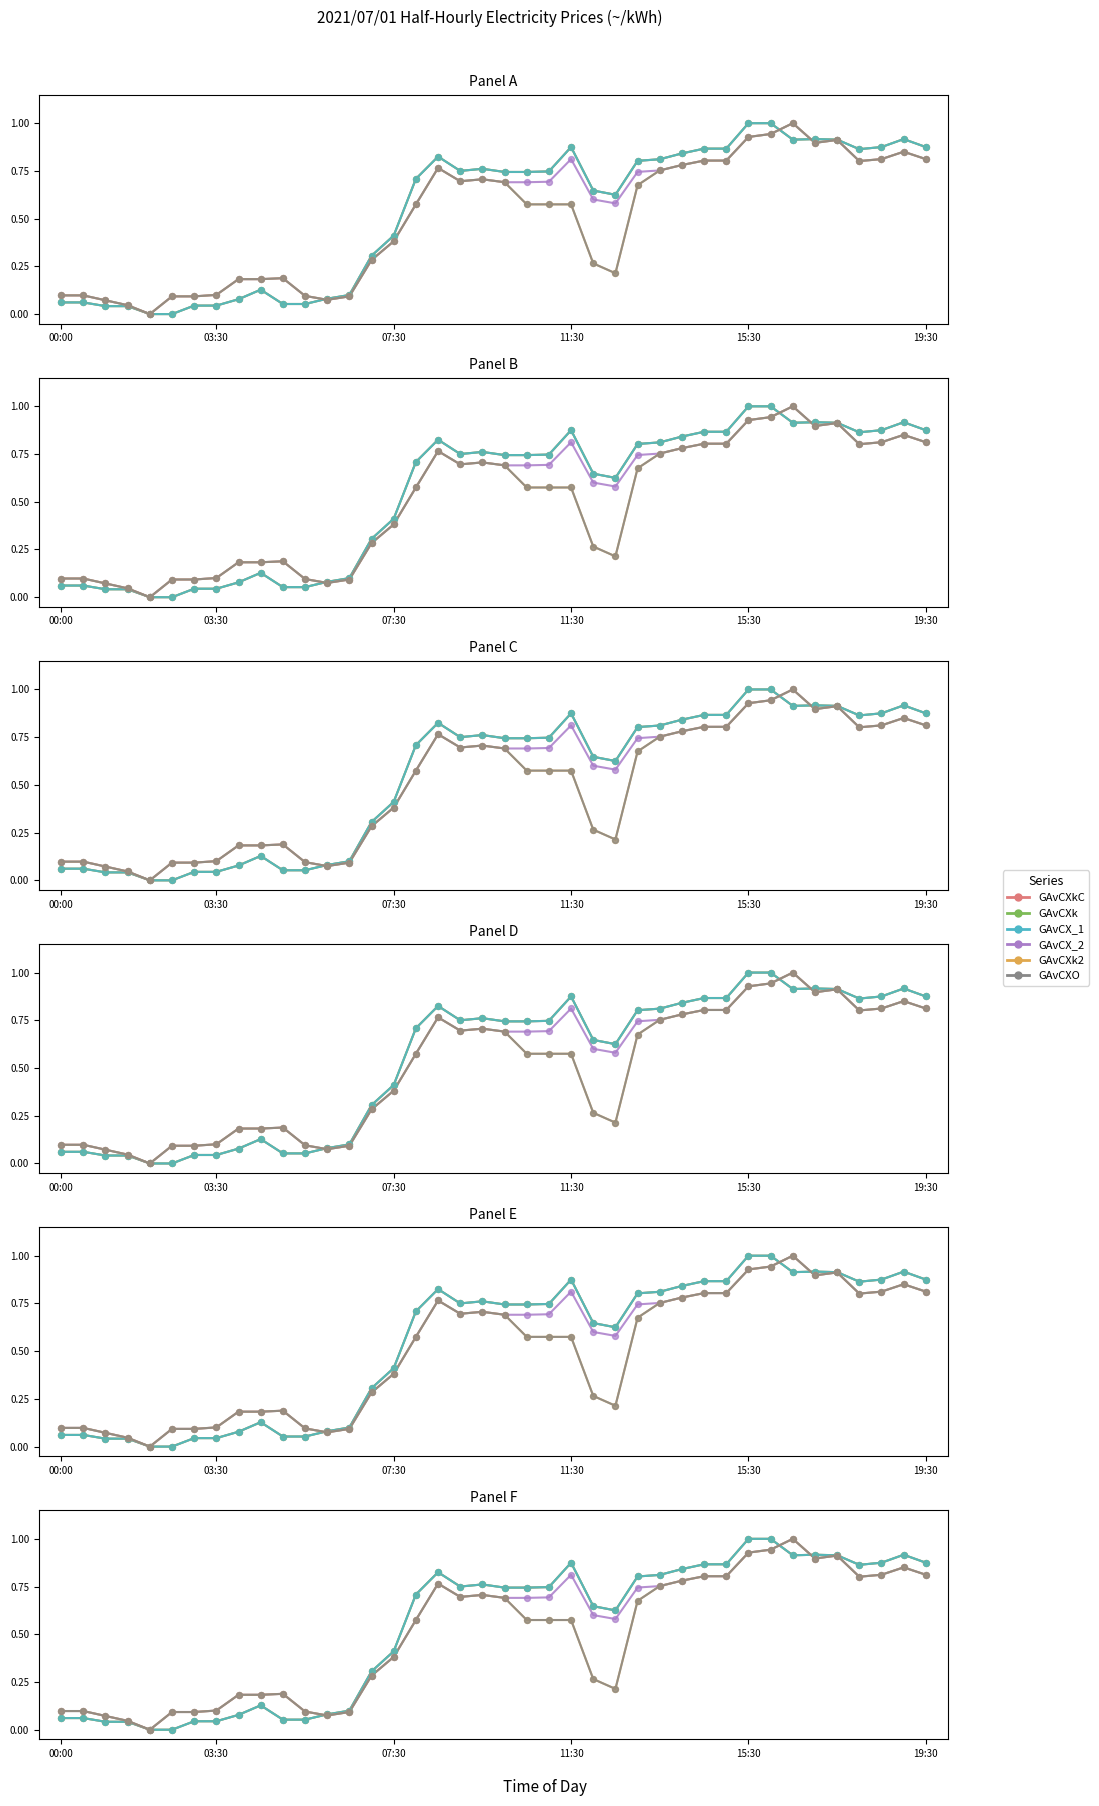

Which series has the largest Y range (max minus min)?

GAvCXkC